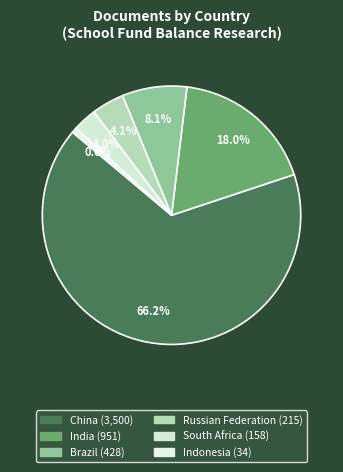

Which category has the biggest portion of the pie?

China